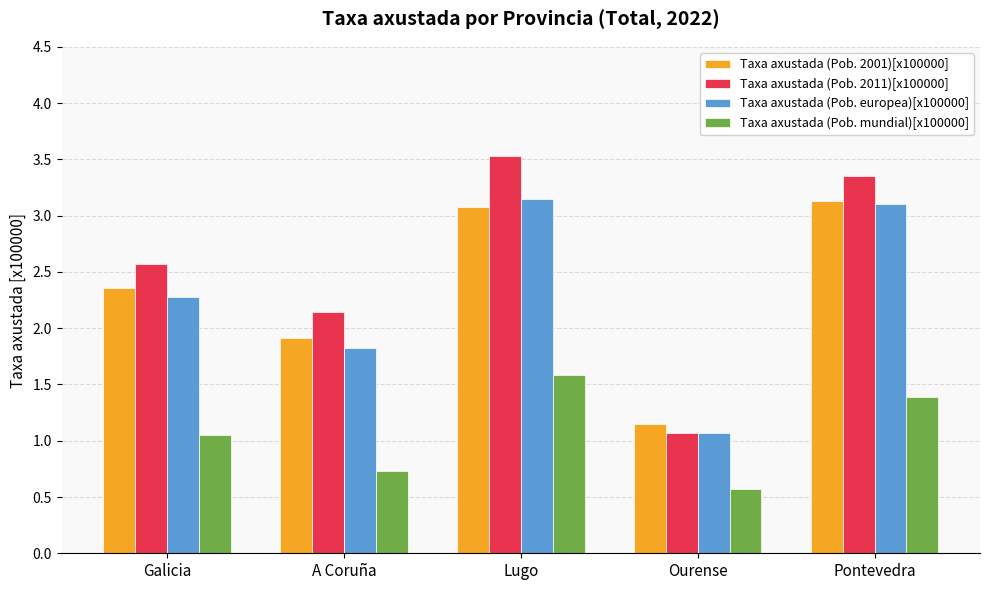

Count the number of data series in this chart.

4